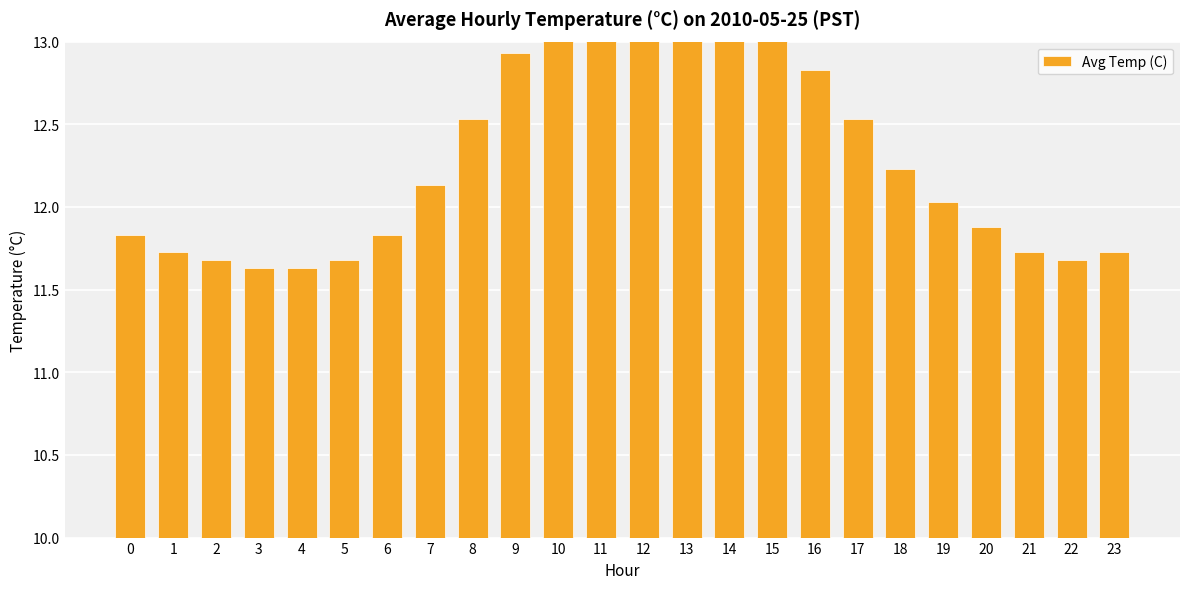

Rank the categories by value from highest to lowest.

12, 13, 11, 14, 10, 15, 9, 16, 8, 17, 18, 7, 19, 20, 0, 6, 1, 21, 23, 2, 5, 22, 3, 4